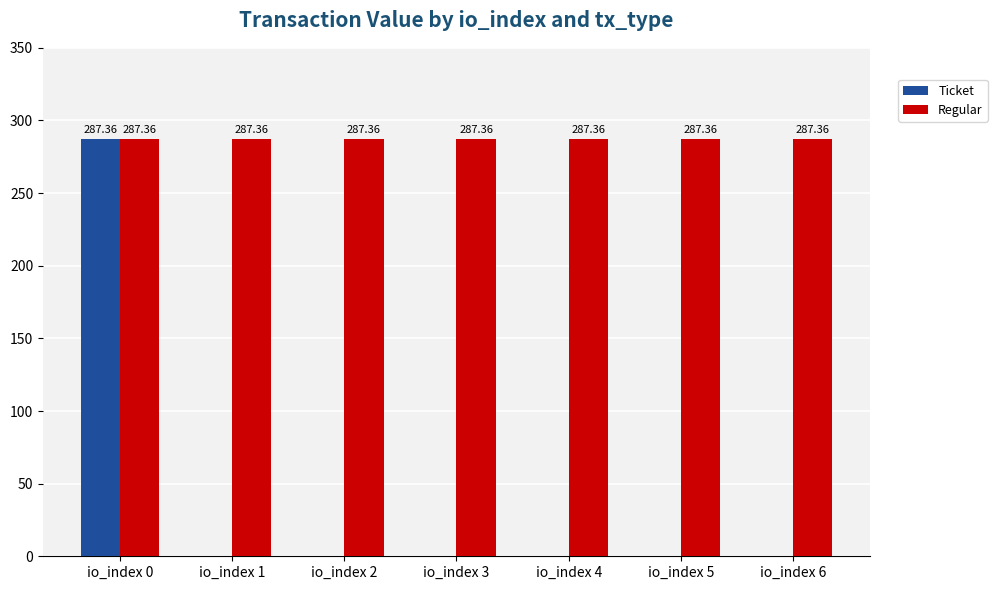

Which series has the largest range (max minus min)?

Ticket